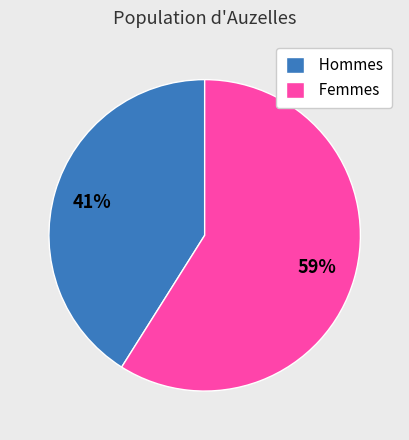

Which slice is the largest?

Femmes